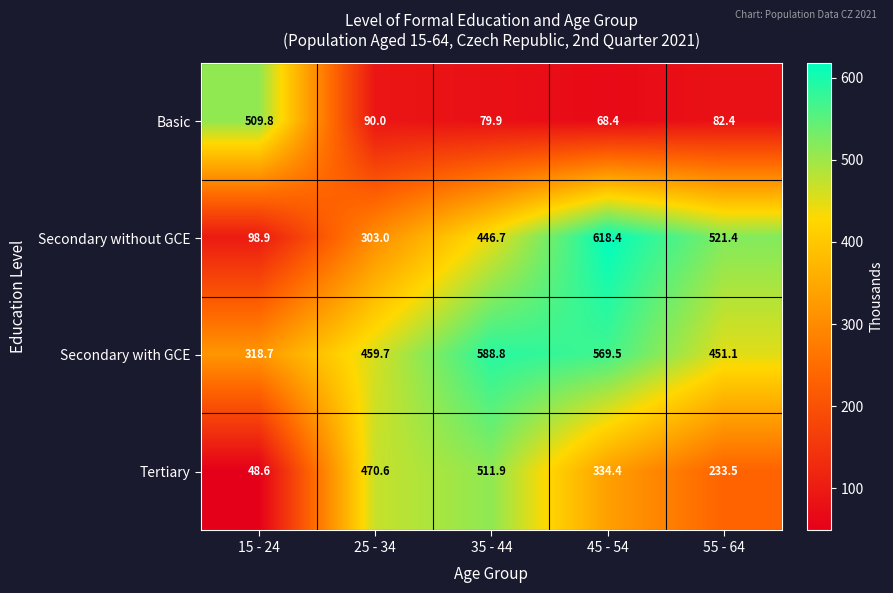

What is the difference between the maximum and minimum values in the Secondary with GCE series?

270.1